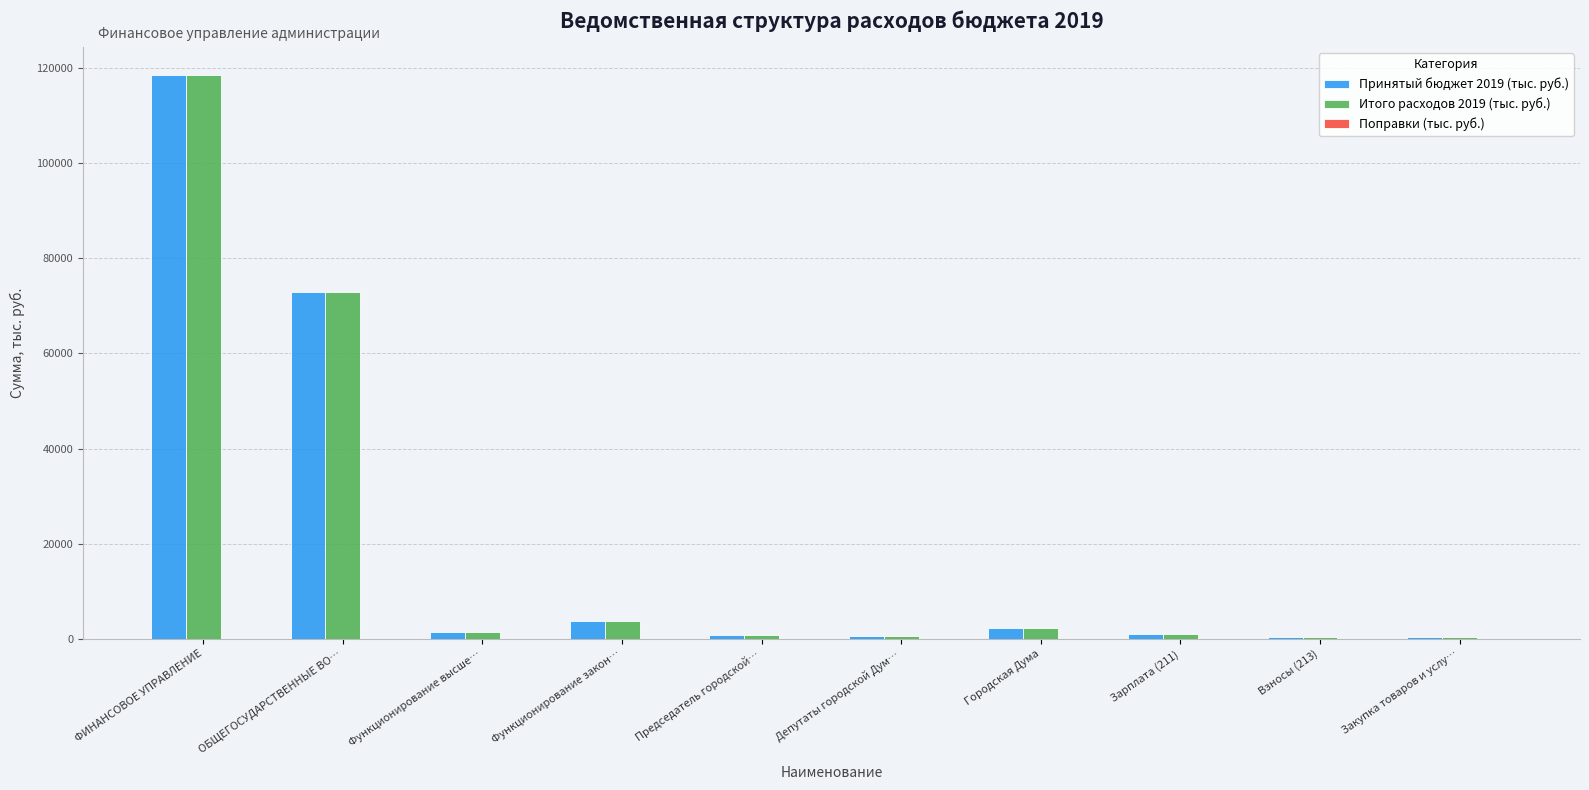

Is the value of Итого расходов 2019 (тыс. руб.) at Городская Дума greater than the value of Принятый бюджет 2019 (тыс. руб.) at ОБЩЕГОСУДАРСТВЕННЫЕ ВО…?

No